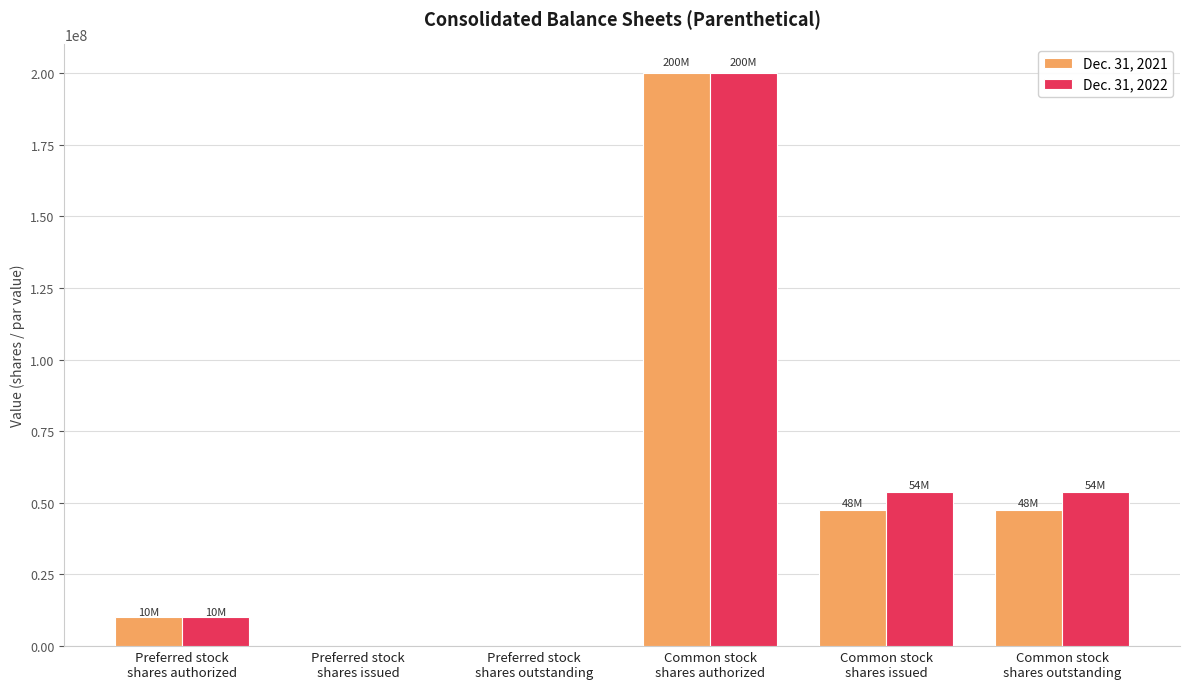

What are all the series names shown in the legend?

Dec. 31, 2021, Dec. 31, 2022